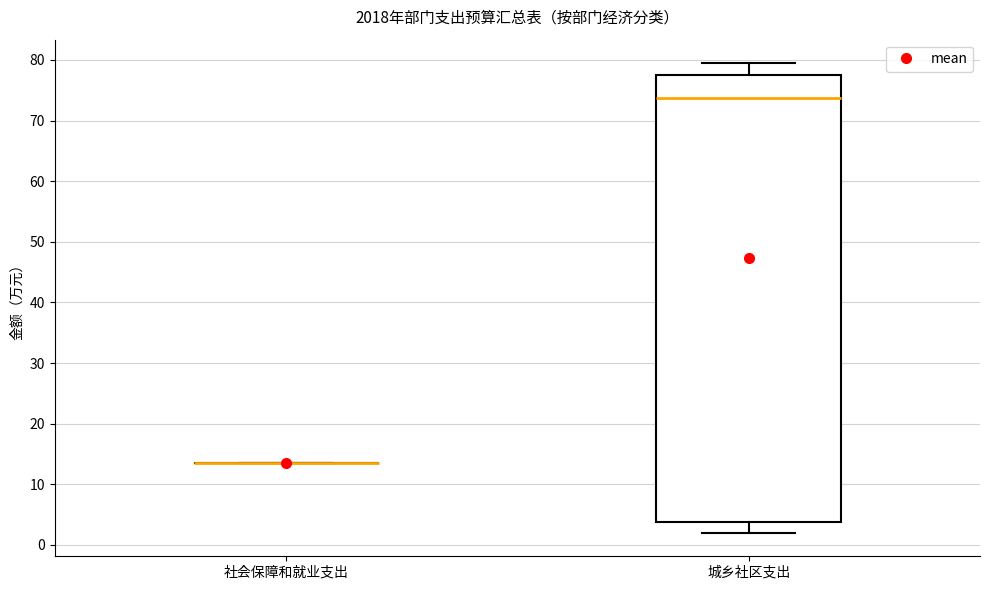

Reading left to right, transcribe this box plot: for each box, give where its median line is, the range the box spans, and where its two whiskers end, as read against the y-axis. The values are not printed on the chart, so give them approximately, as read against the axis.

社会保障和就业支出: box collapsed to a line at 13, whiskers 13 to 13
城乡社区支出: median 74, box 4 to 77, whiskers 2 to 79